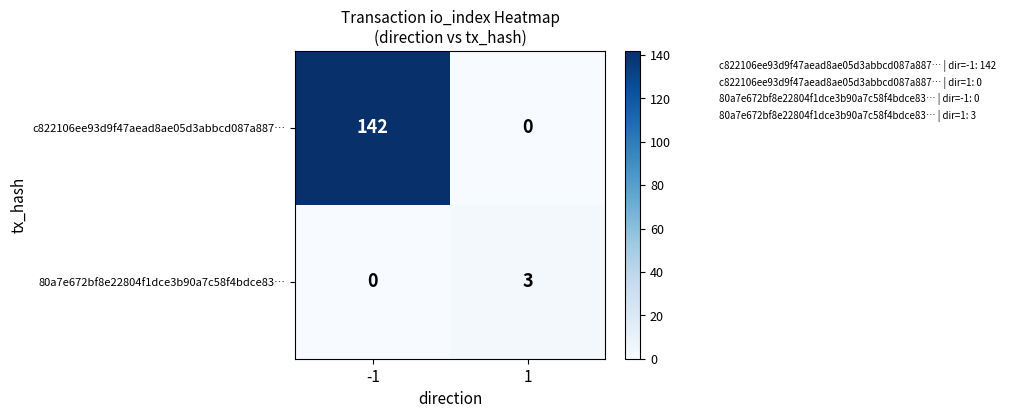

What is the sum of all 80a7e672bf8e22804f1dce3b90a7c58f4bdce83… values?

3